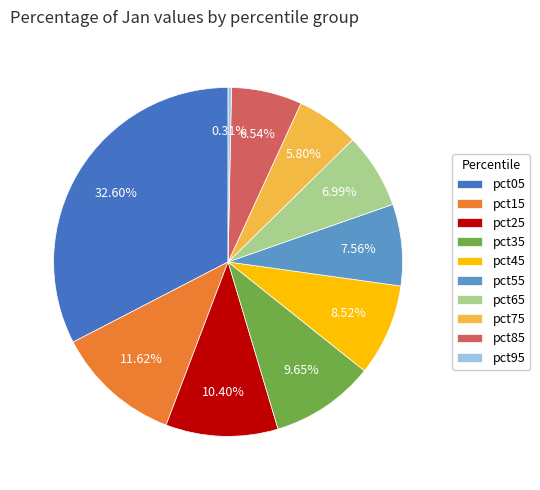

How many segments does this pie chart have?

10